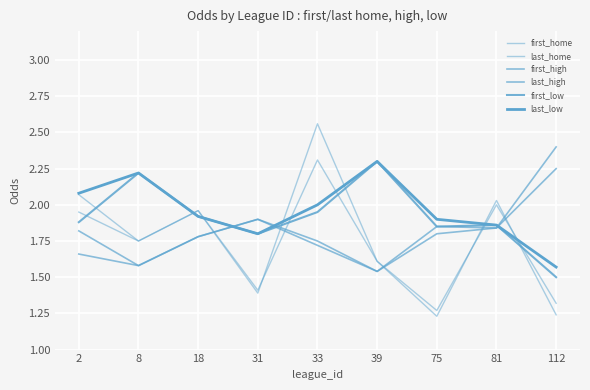

Is this an area chart (filled region under the line)?

No